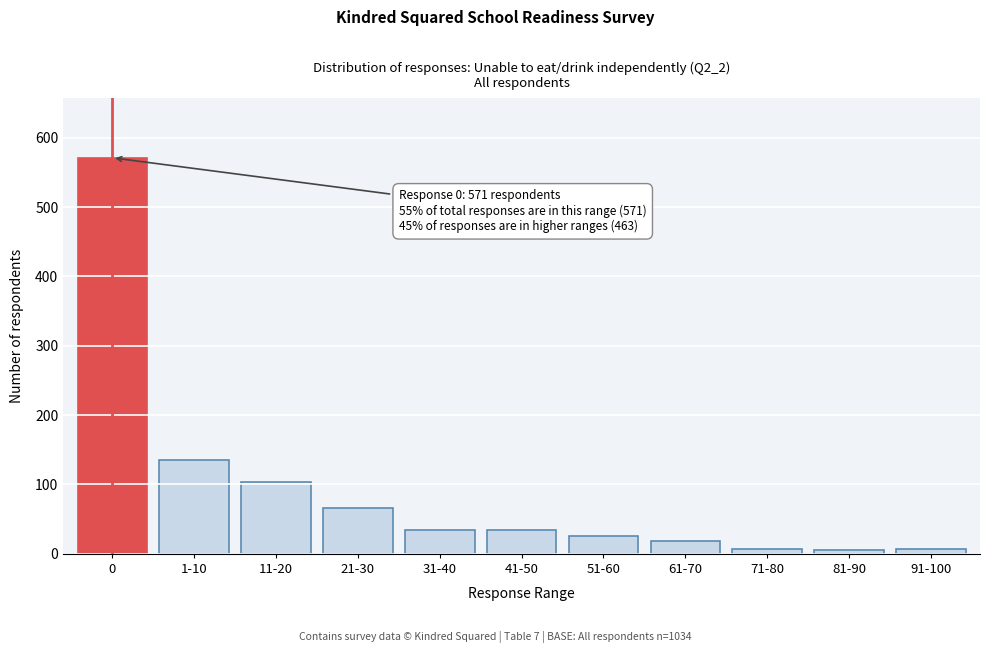

The chart shows a value of 98 at 21-30. True or false?

False